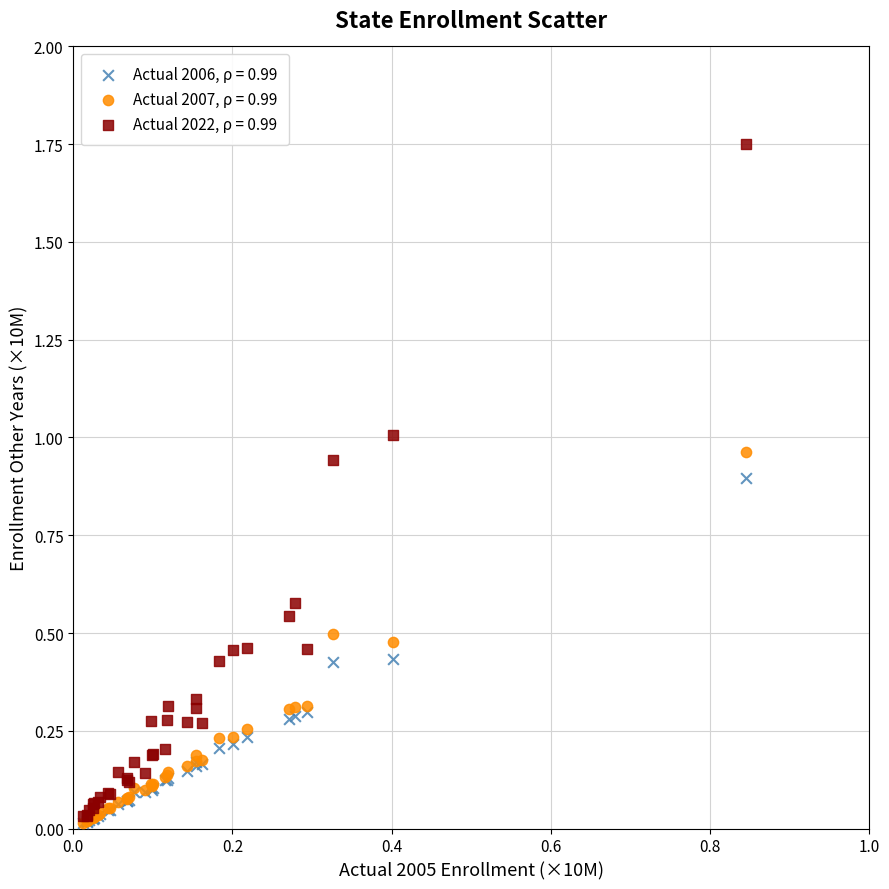

What are all the series names shown in the legend?

Actual 2006, ρ = 0.99, Actual 2007, ρ = 0.99, Actual 2022, ρ = 0.99